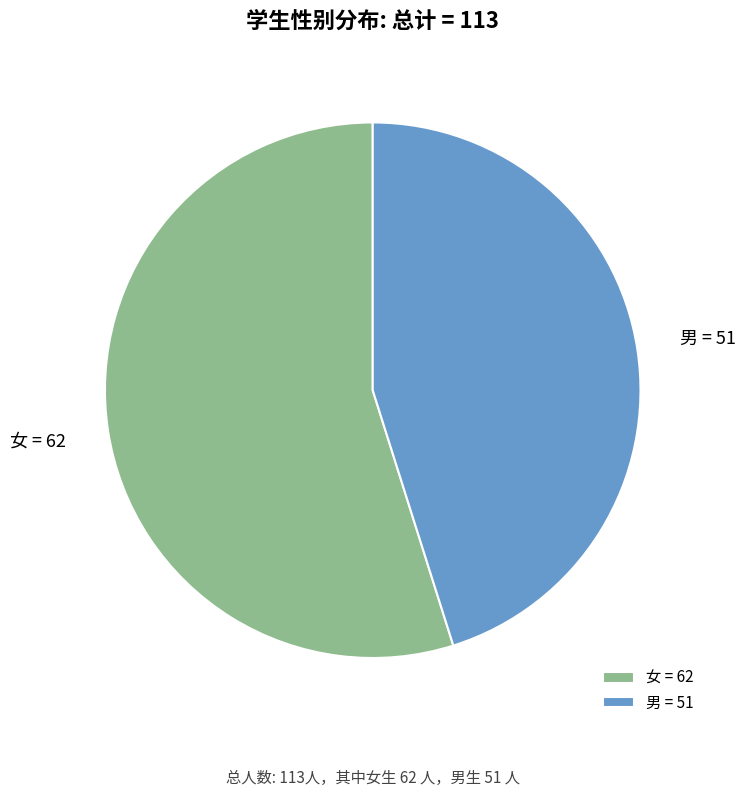

Do 男 and 女 together represent more than half of the pie?

Yes